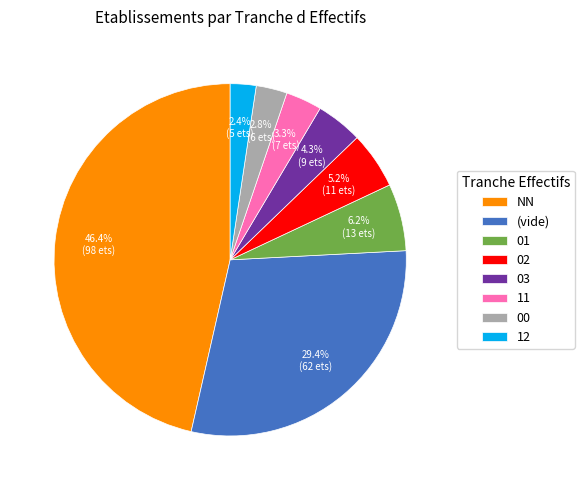

What is the largest slice in the pie chart?

NN